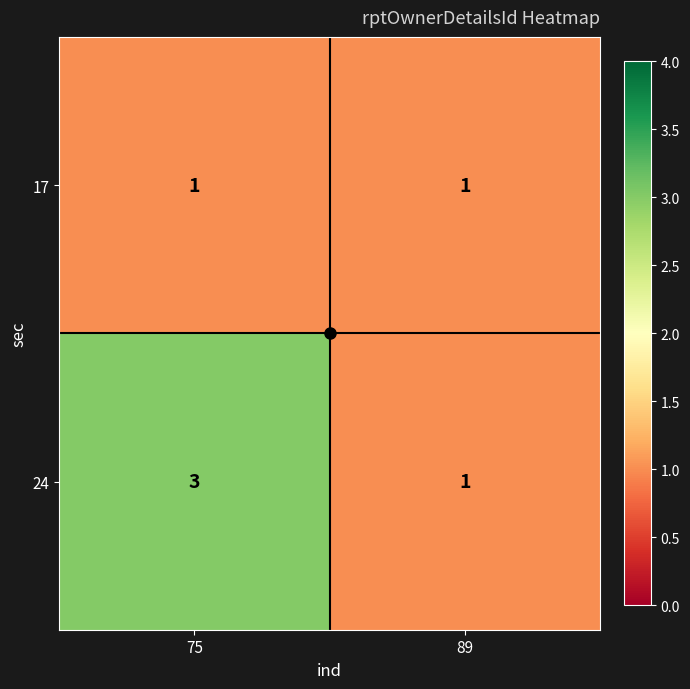

List the series in order of their overall mean, lowest first.

17, 24